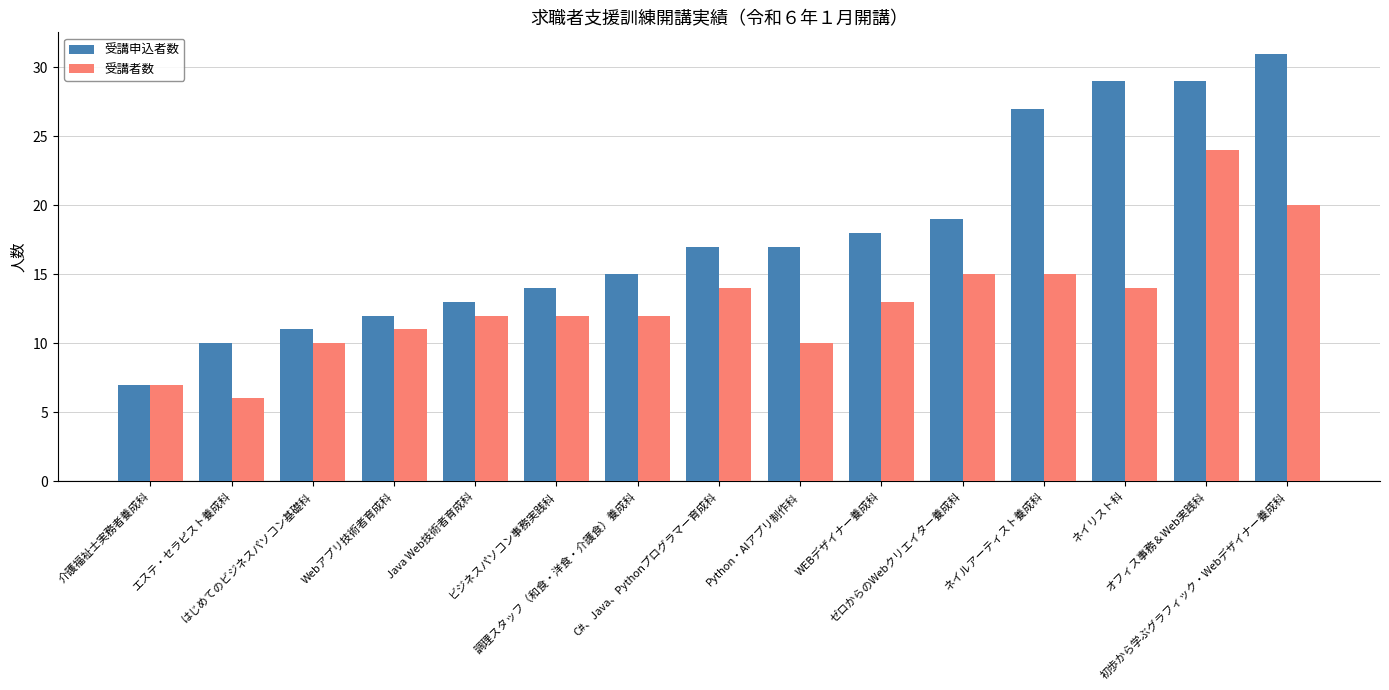

What is the label of the 3rd bar from the left?

はじめてのビジネスパソコン基礎科